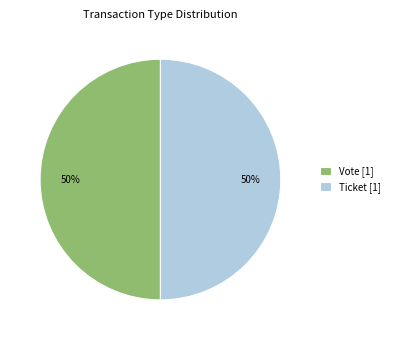

How many segments does this pie chart have?

2